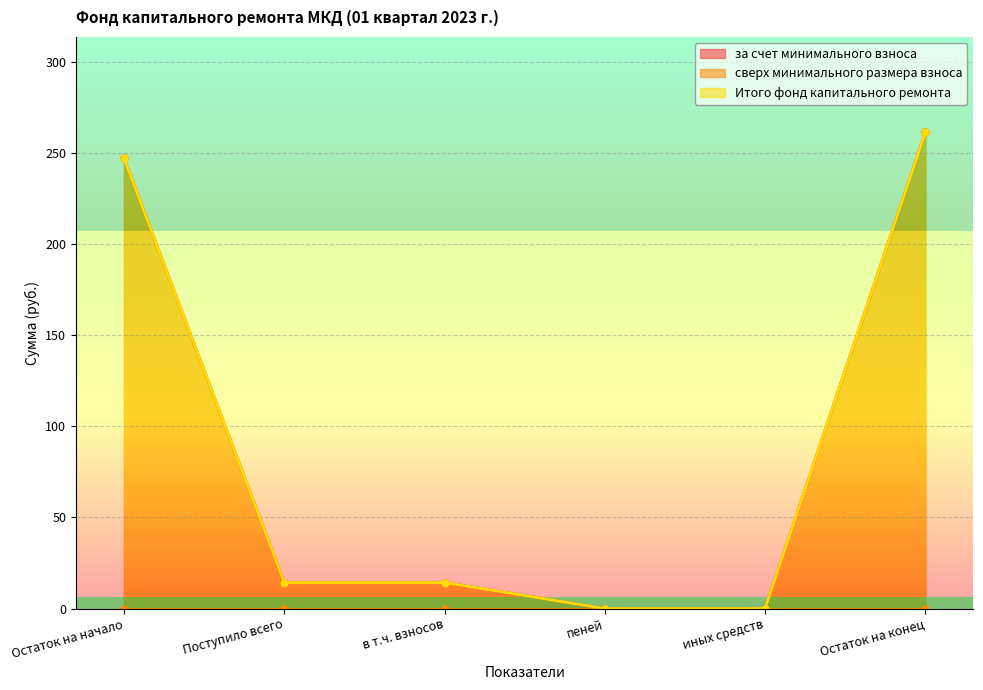

True or false: за счет минимального взноса and Итого фонд капитального ремонта cross at least once.

False